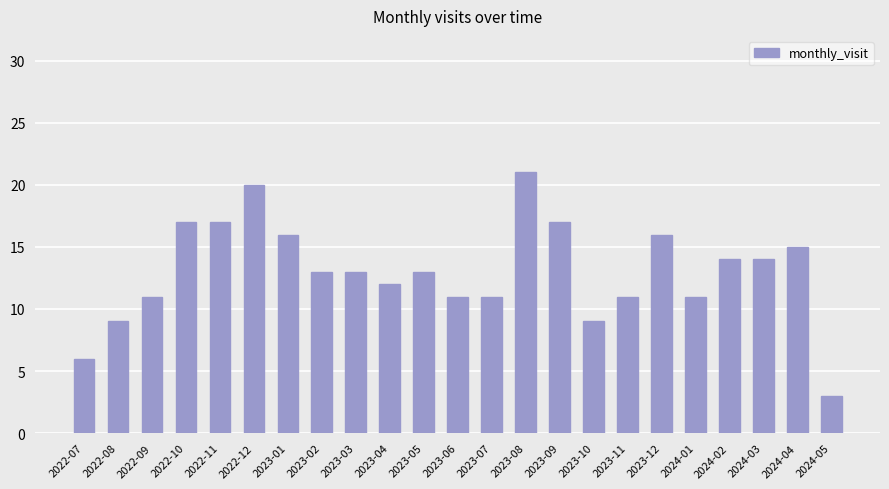

Which label corresponds to the largest value in the chart?

2023-08